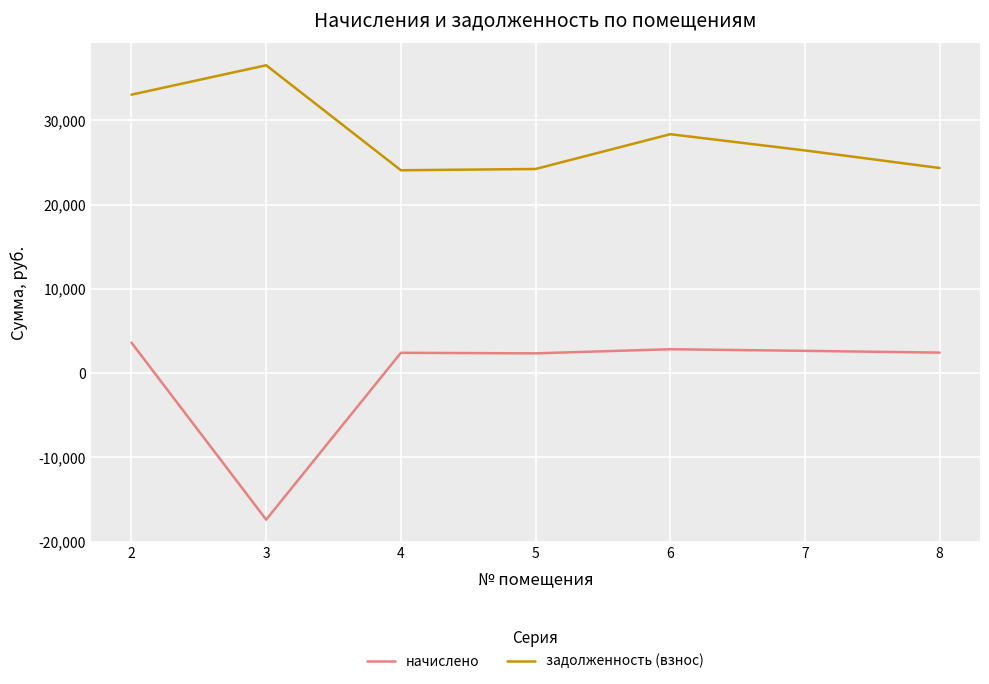

At 5, list the series in order from smallest to largest.

начислено, задолженность (взнос)